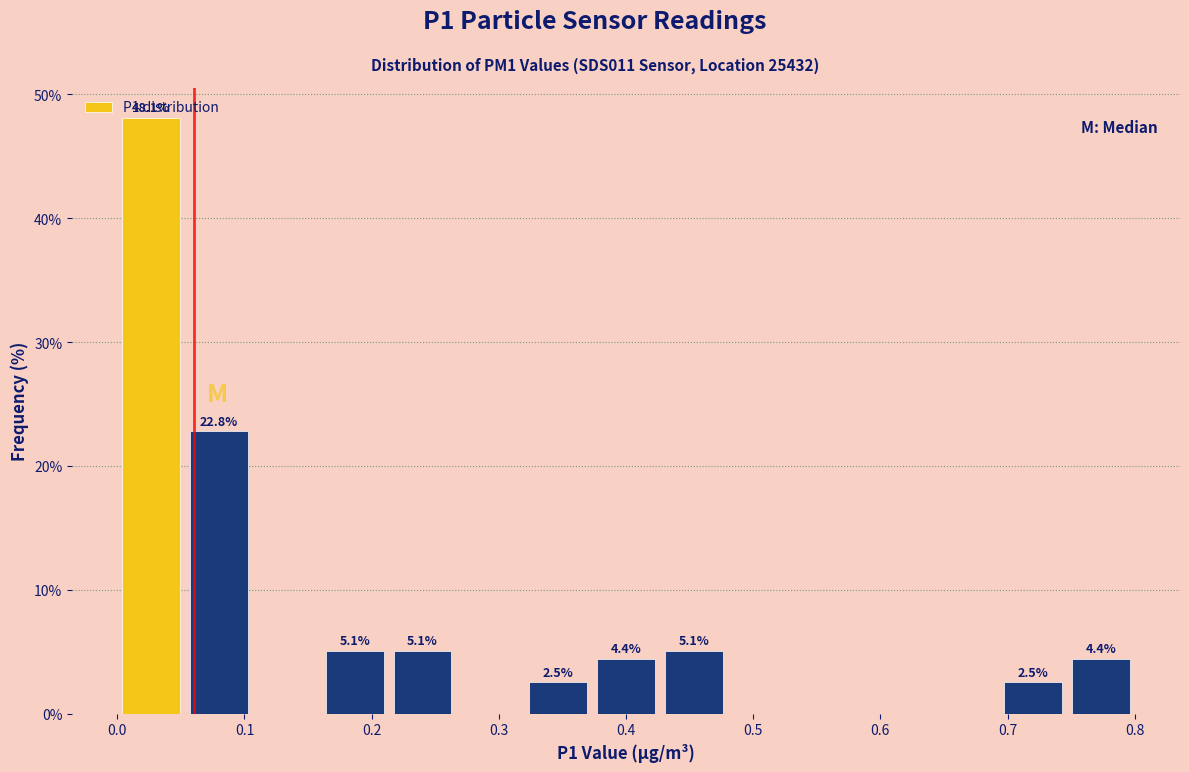

Which range on the x-axis has the tallest bar?

0.00 to 0.05